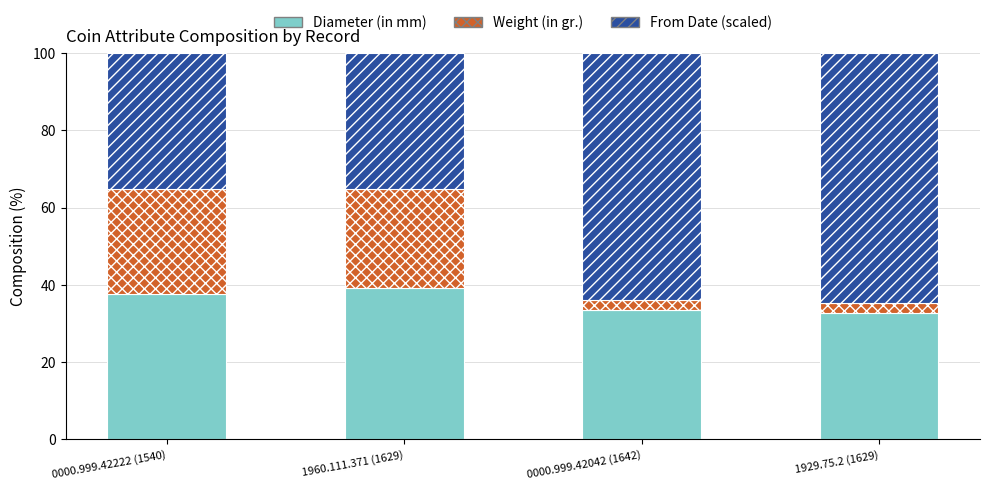

Reading left to right, list the values for the Diameter (in mm) series.

37.6	39.1	33.6	32.6